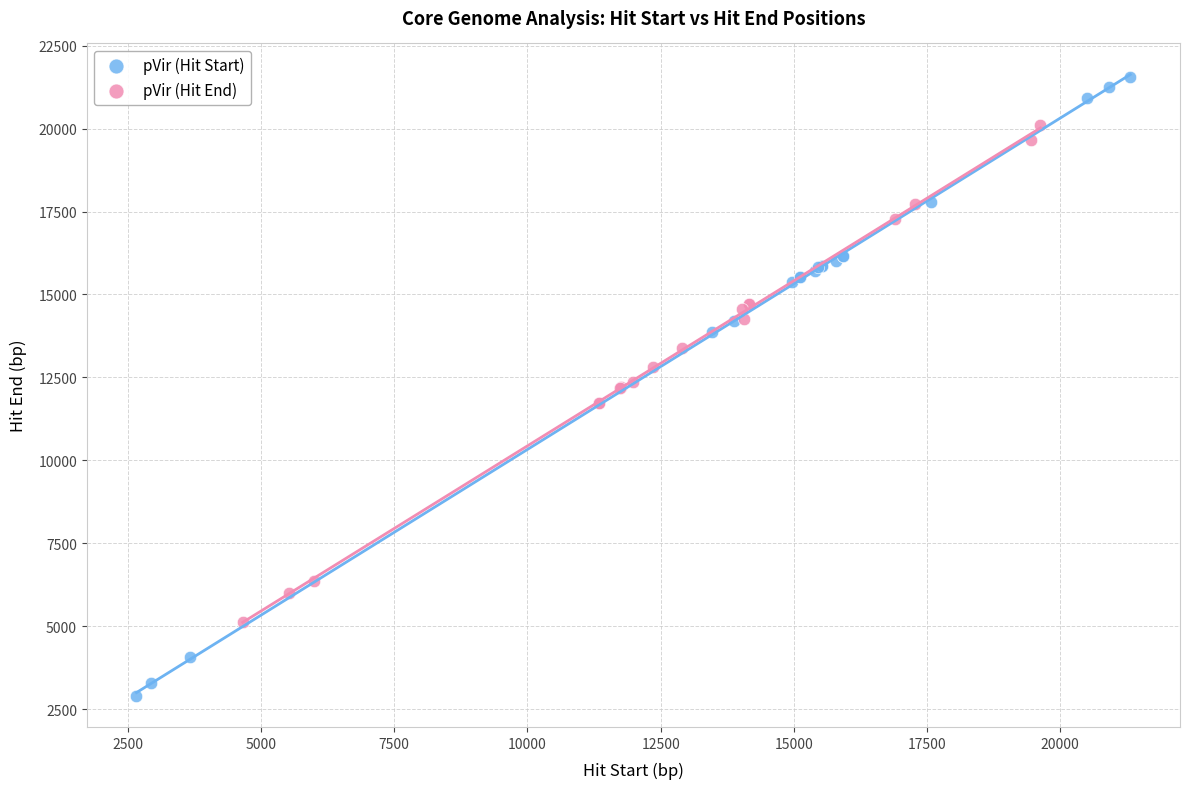

Which series has the largest Y range (max minus min)?

pVir (Hit Start)